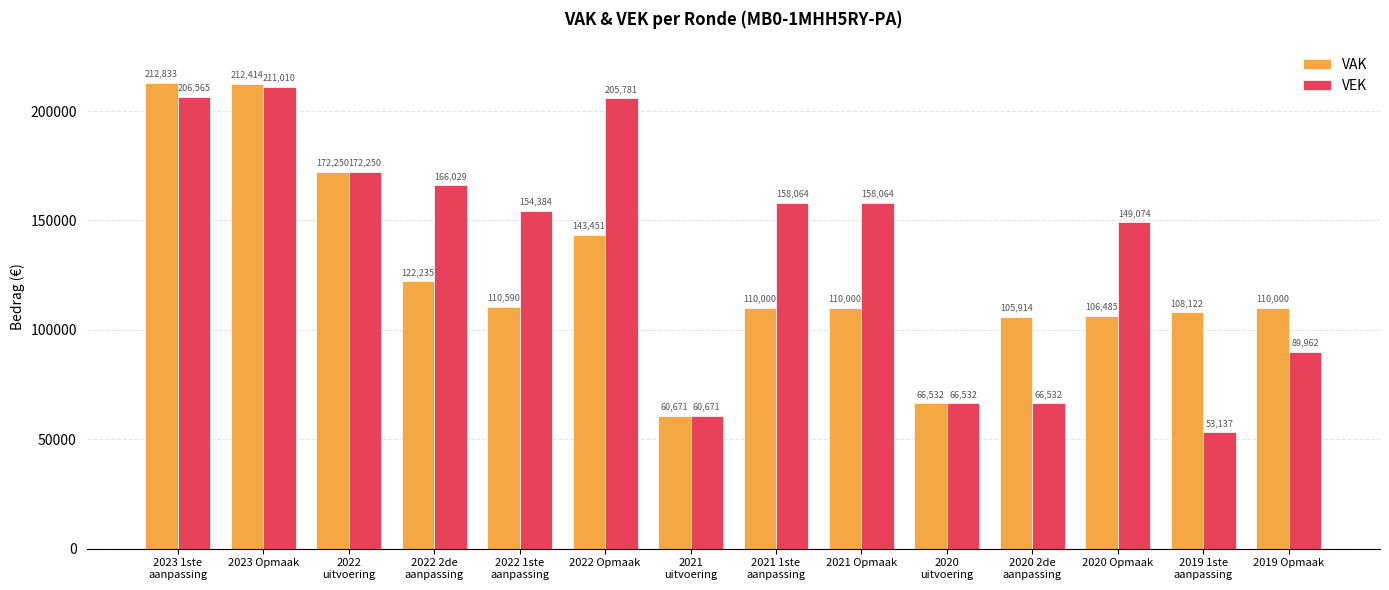

What is the difference between the VAK values at 2023 Opmaak and 2022 Opmaak?

68963